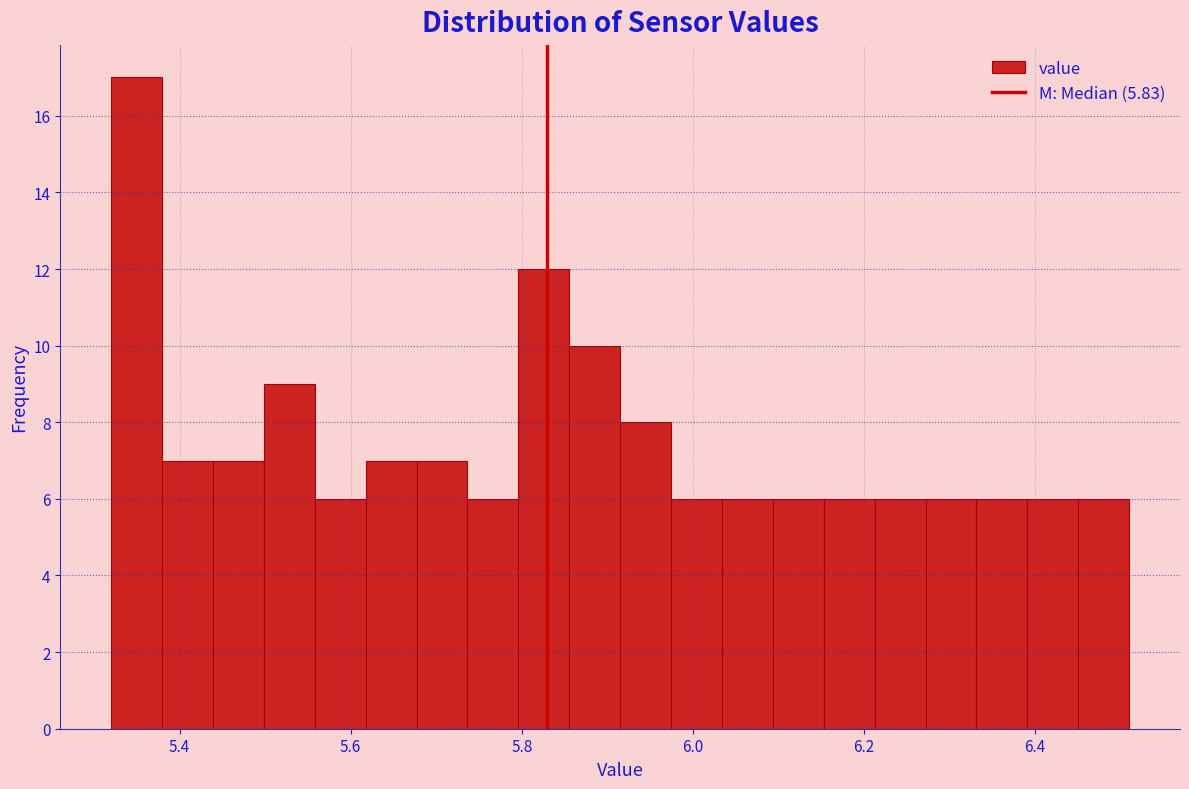

Around what value on the x-axis is the tallest bar? Give the approximate position of its centre, as read against the axis.

5.34